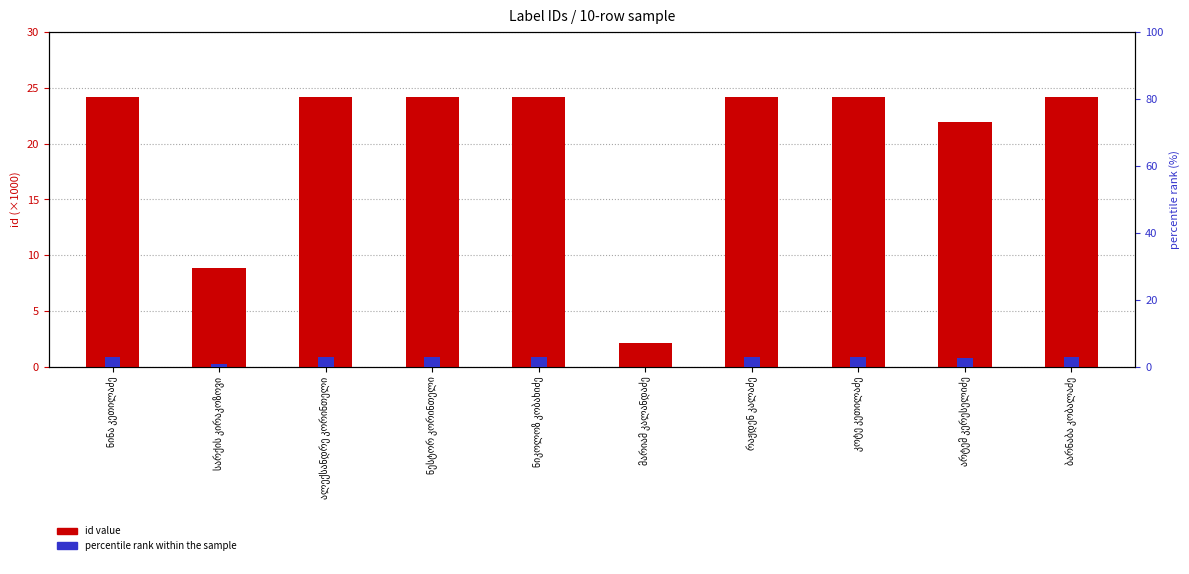

How many groups of bars are there?

10